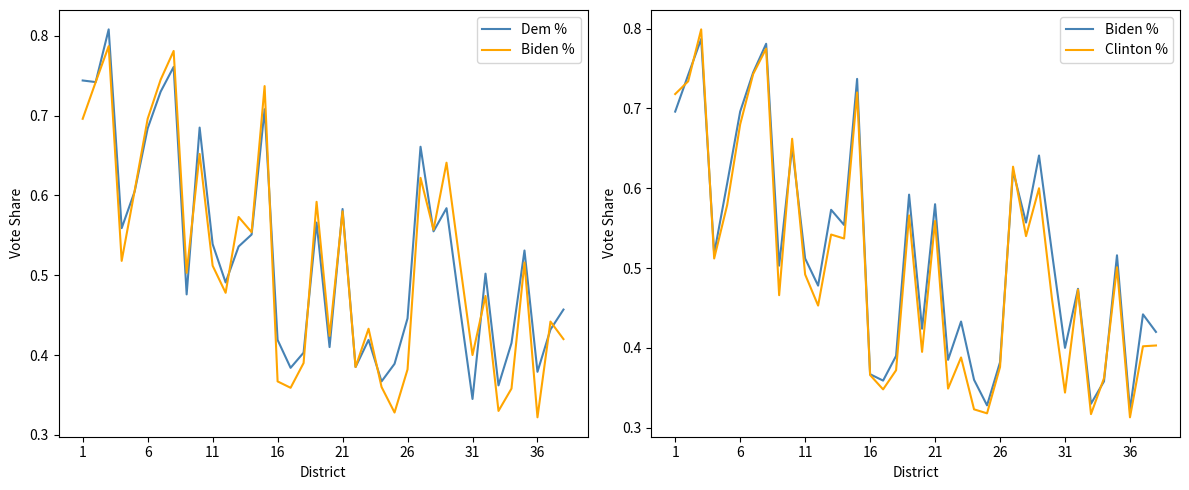

What is the difference between the maximum and minimum values in the Clinton % series?

0.5